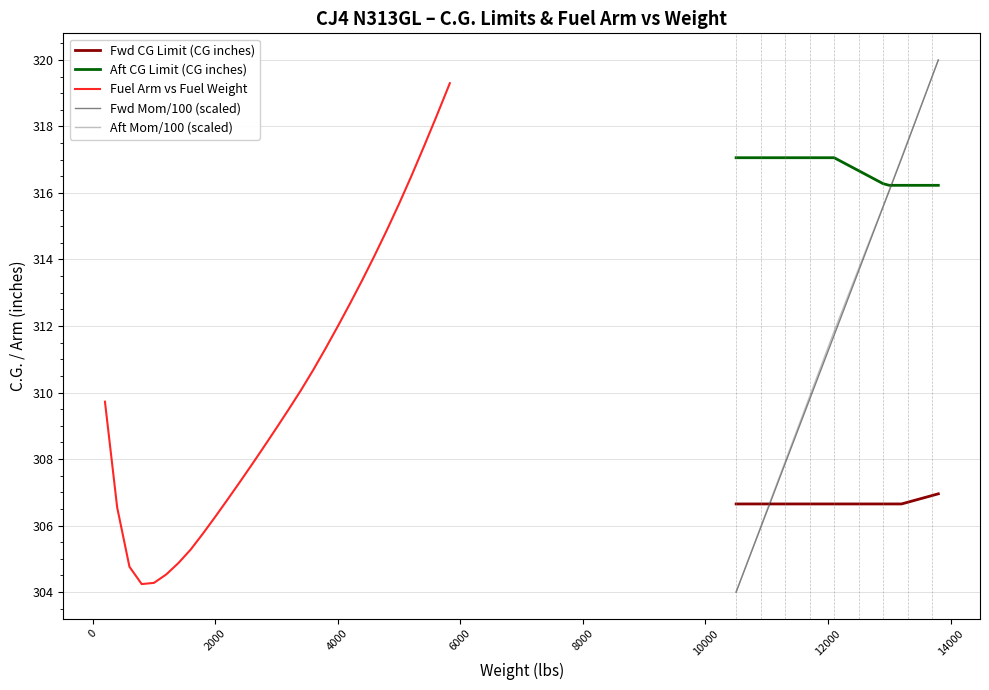

What is the minimum value for Aft CG Limit Mom/100?

304.0